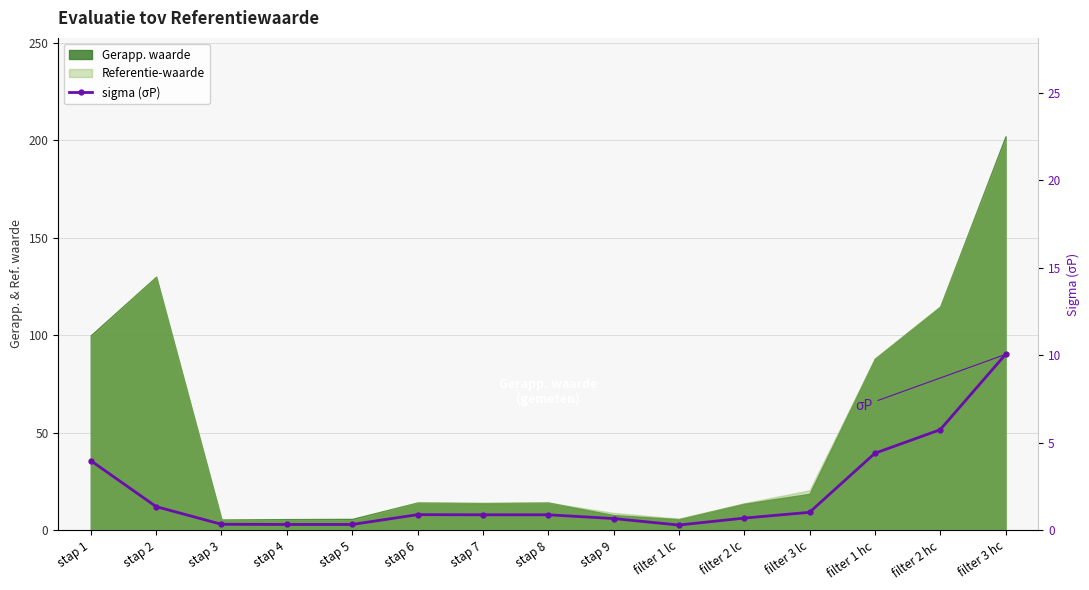

What is the value of the 14th point from the left?

5.7